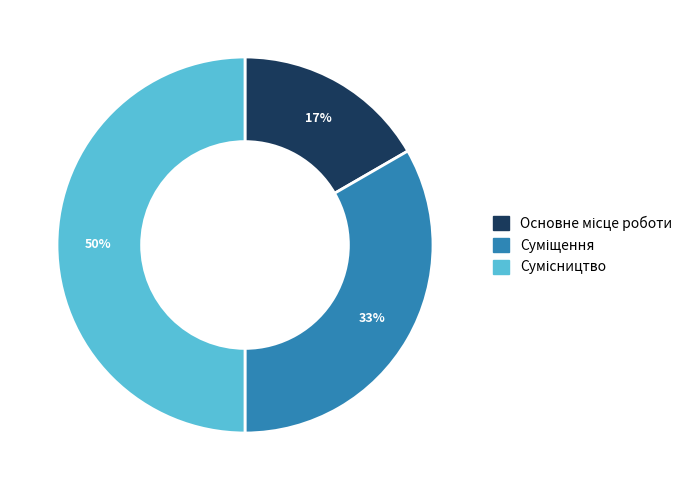

To the nearest percent, what is the average slice percentage?

33%